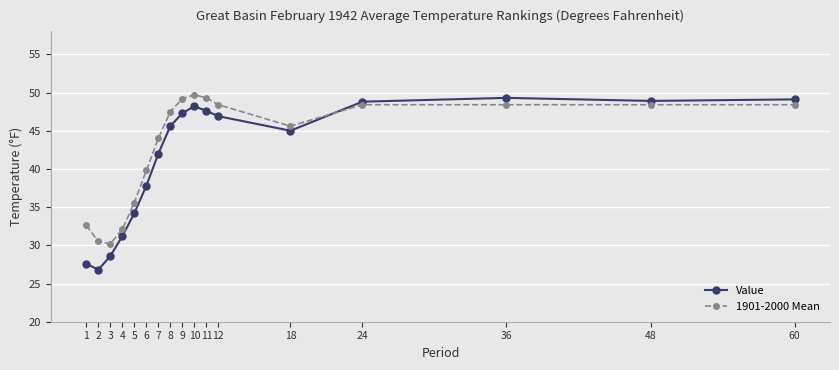

Is the value of 1901-2000 Mean at 10 greater than the value of Value at 60?

Yes